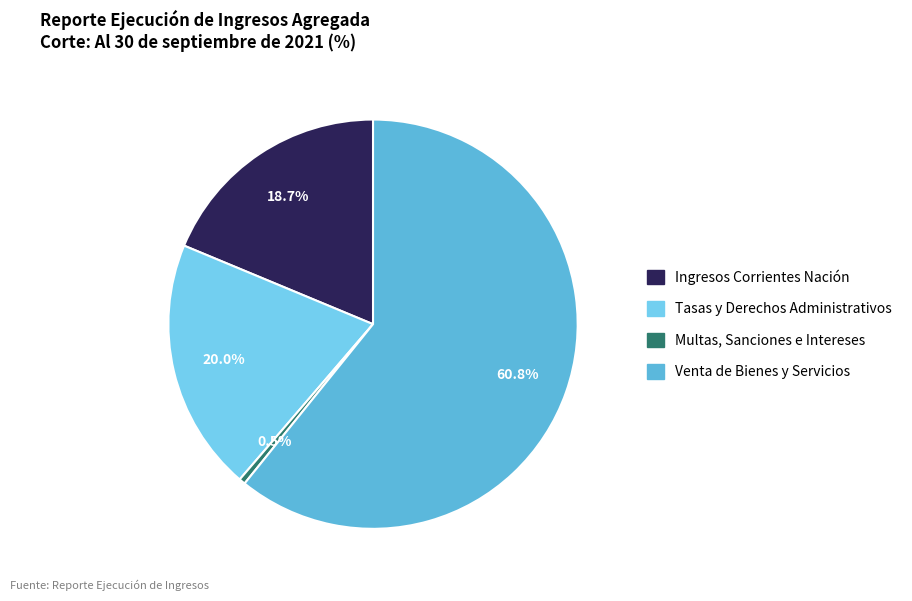

Count the number of slices in the pie.

4